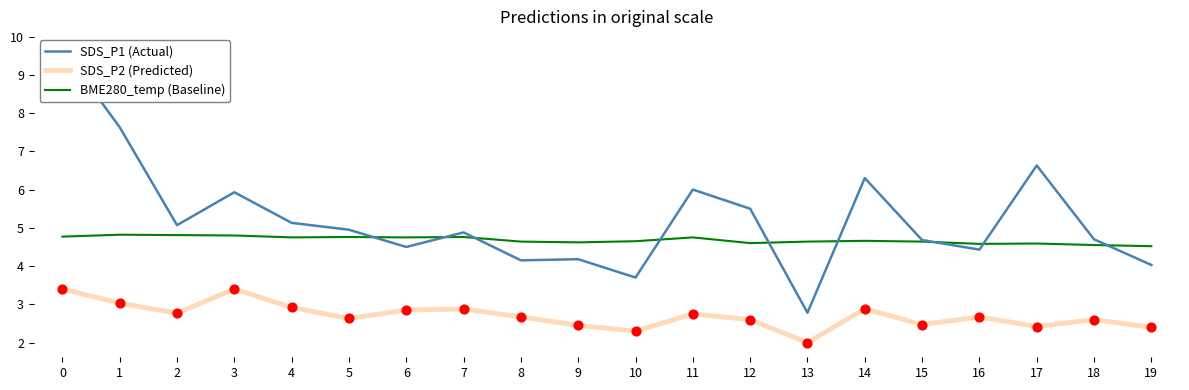

Is the value of SDS_P2 (Predicted) at 18 greater than the value of BME280_temp (Baseline) at 14?

No